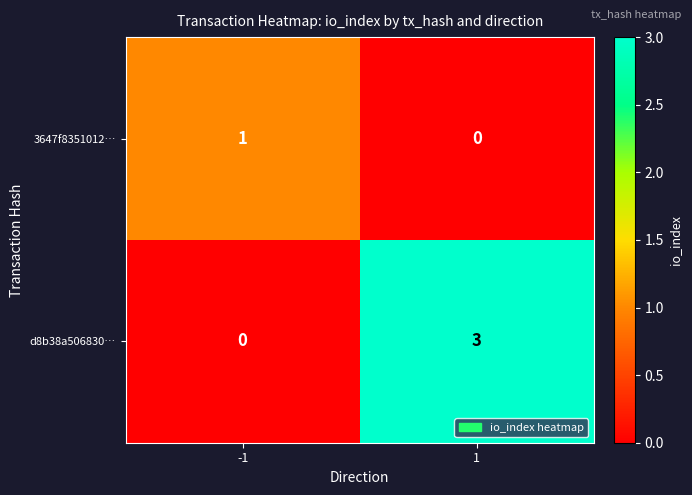

What is the maximum value shown in the chart?

3